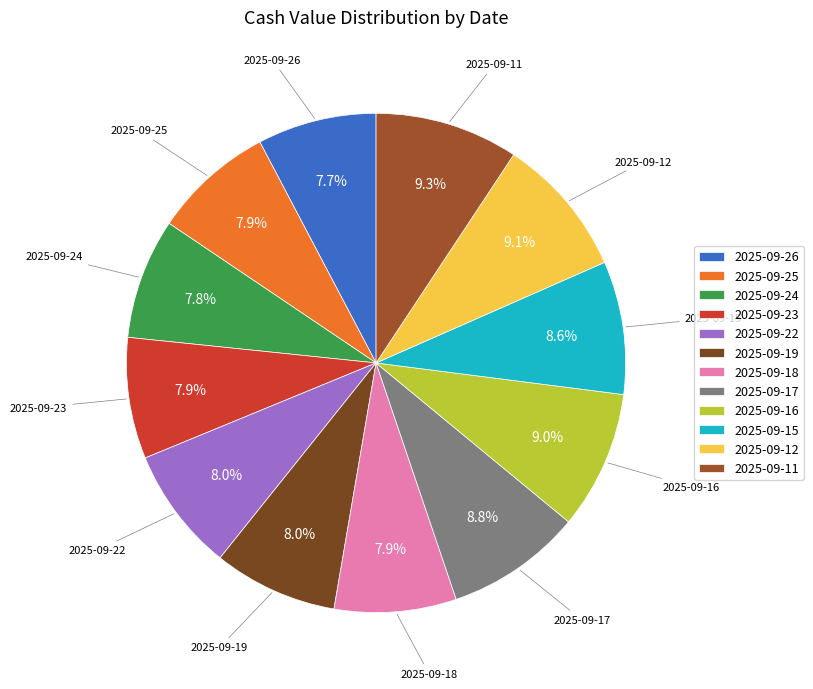

How much of the chart is everything except 2025-09-19?

92.0%